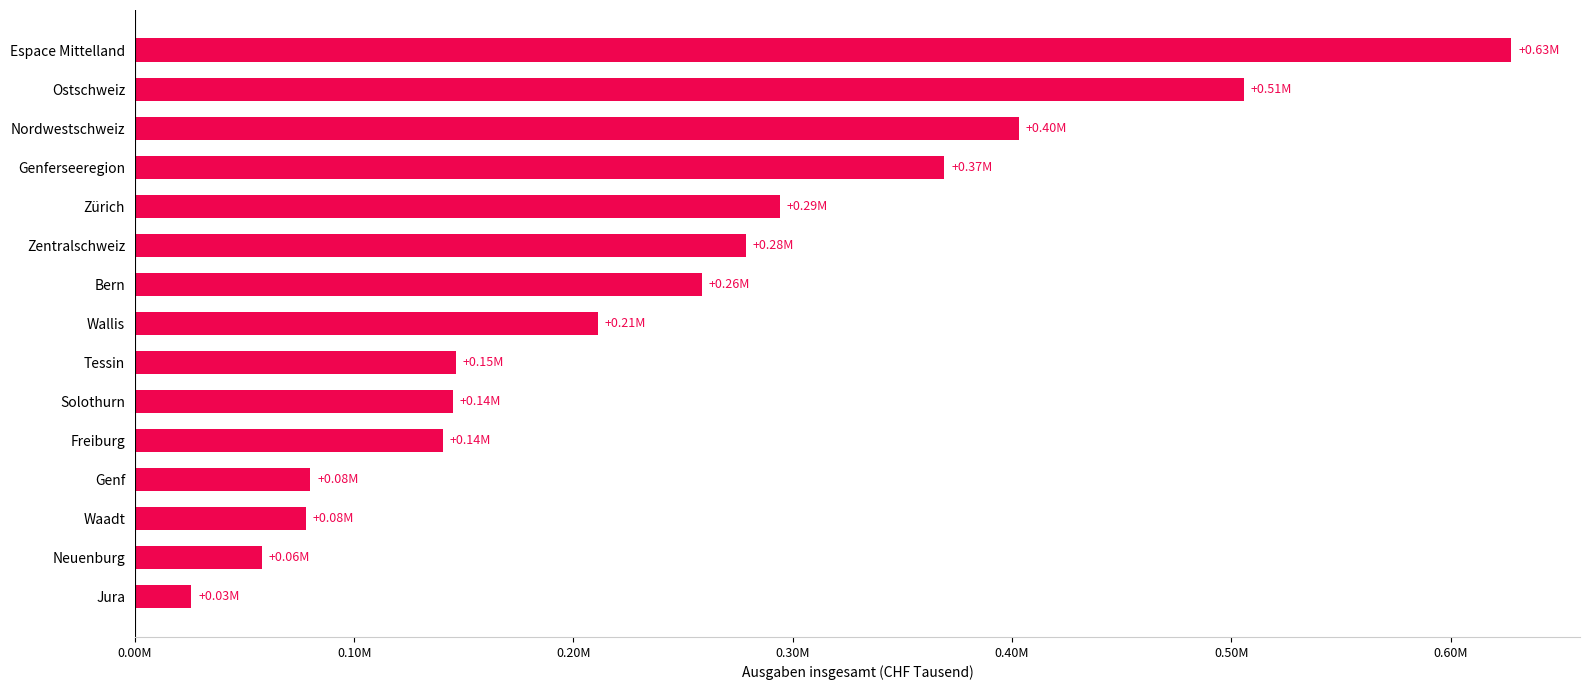

Does the chart contain any negative values?

No